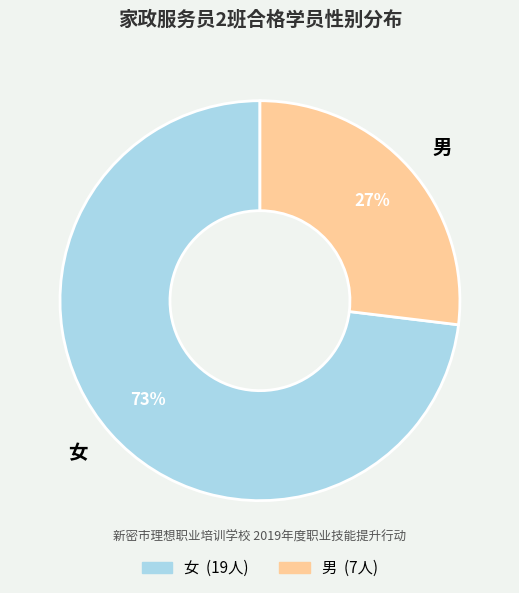

Rank the categories by value from highest to lowest.

女, 男